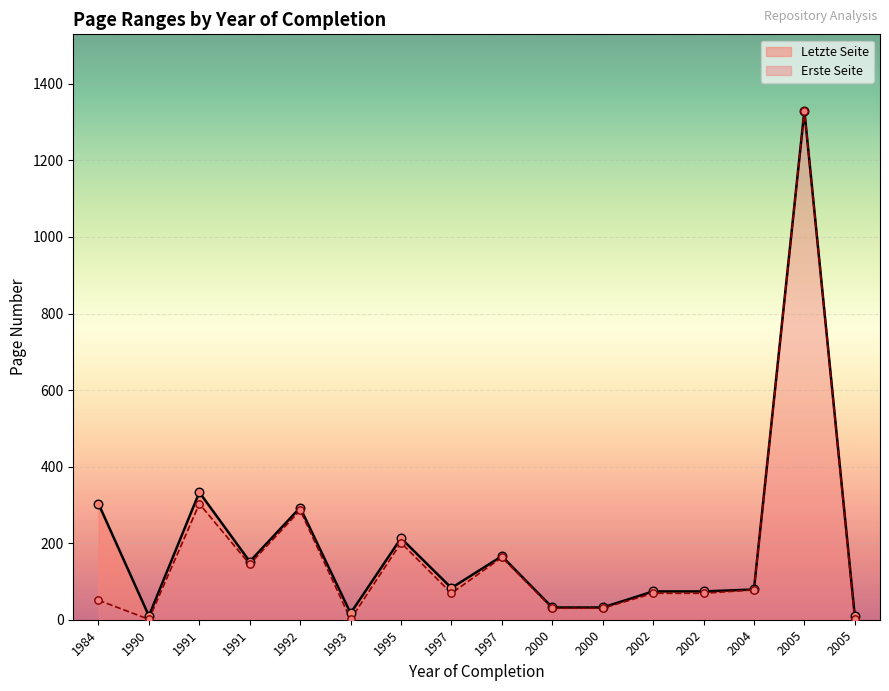

Which series reaches the maximum Y coordinate?

Letzte Seite